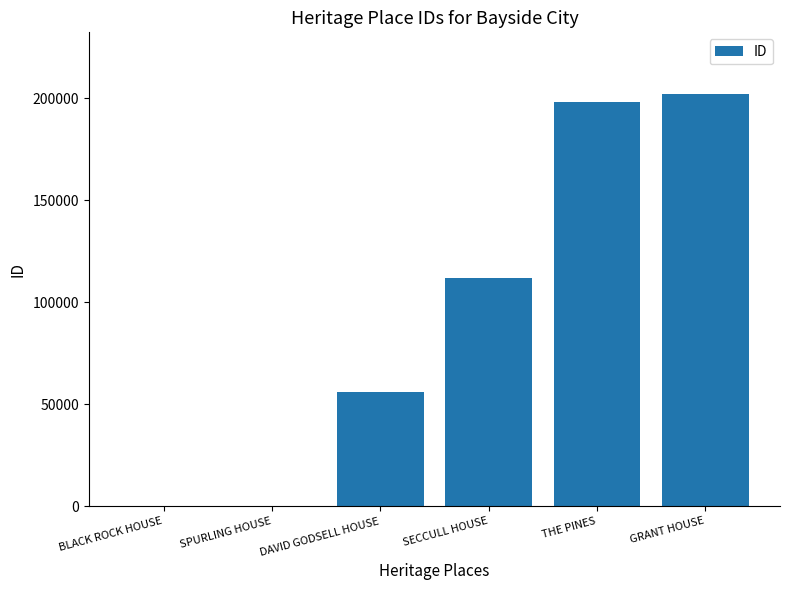

Does the chart contain stacked bars?

No